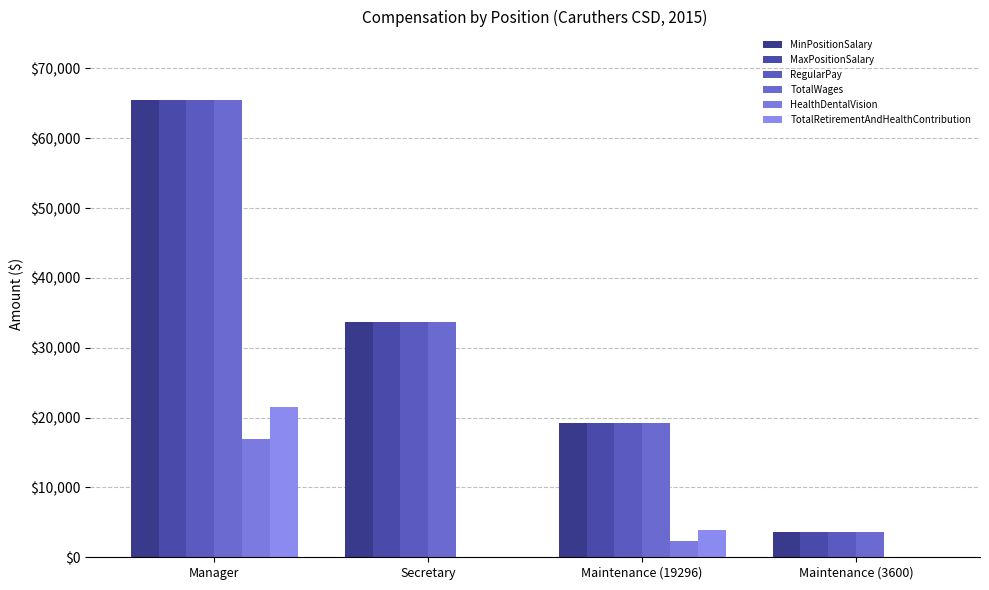

Count the number of categories in the chart.

4